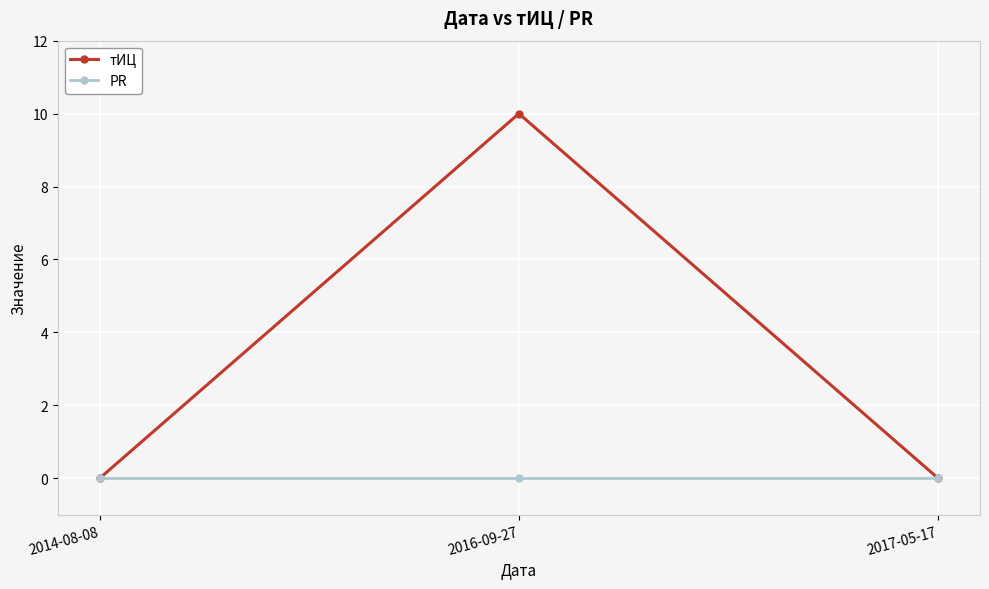

What is the greatest value displayed?

10